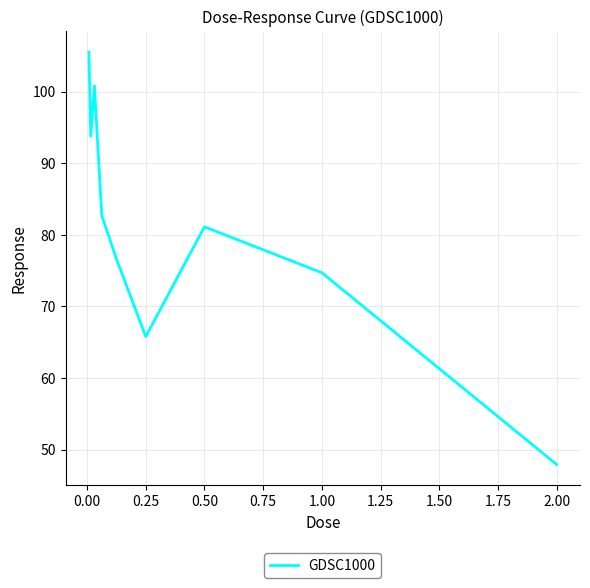

What is the maximum value shown in the chart?

105.5